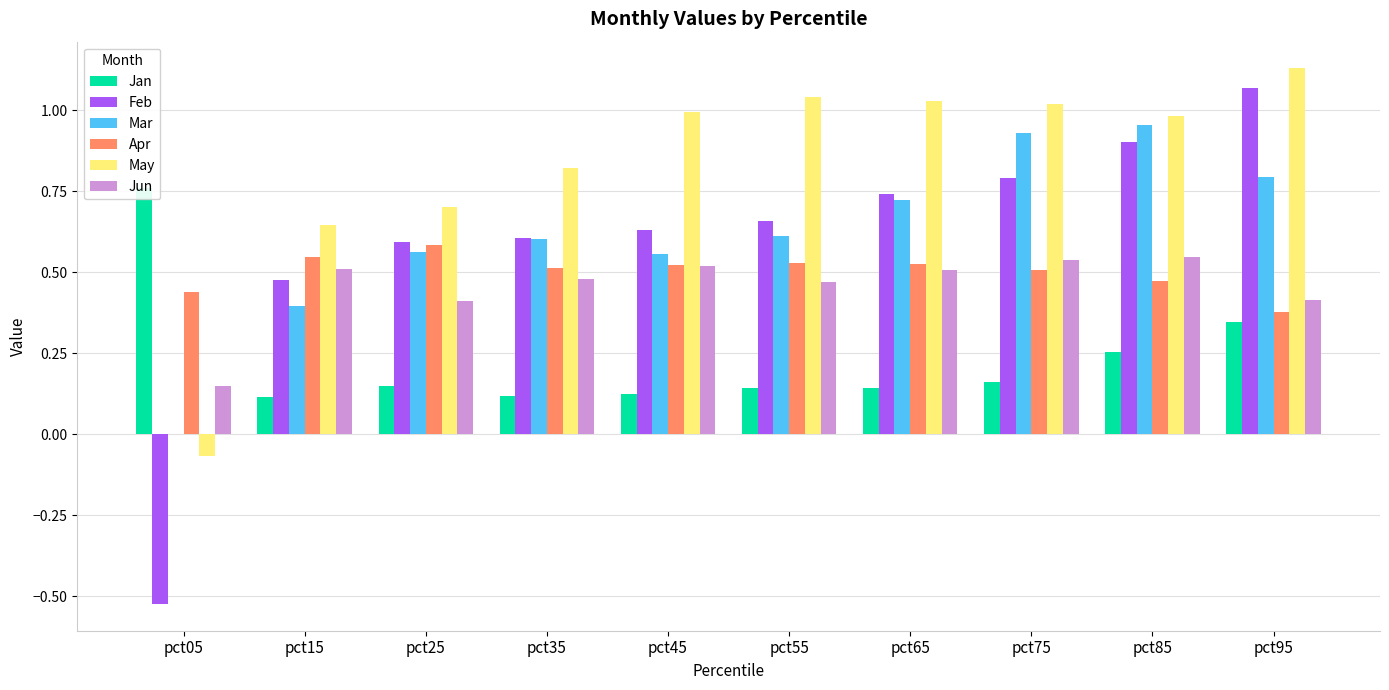

How many categories are shown in the chart?

10